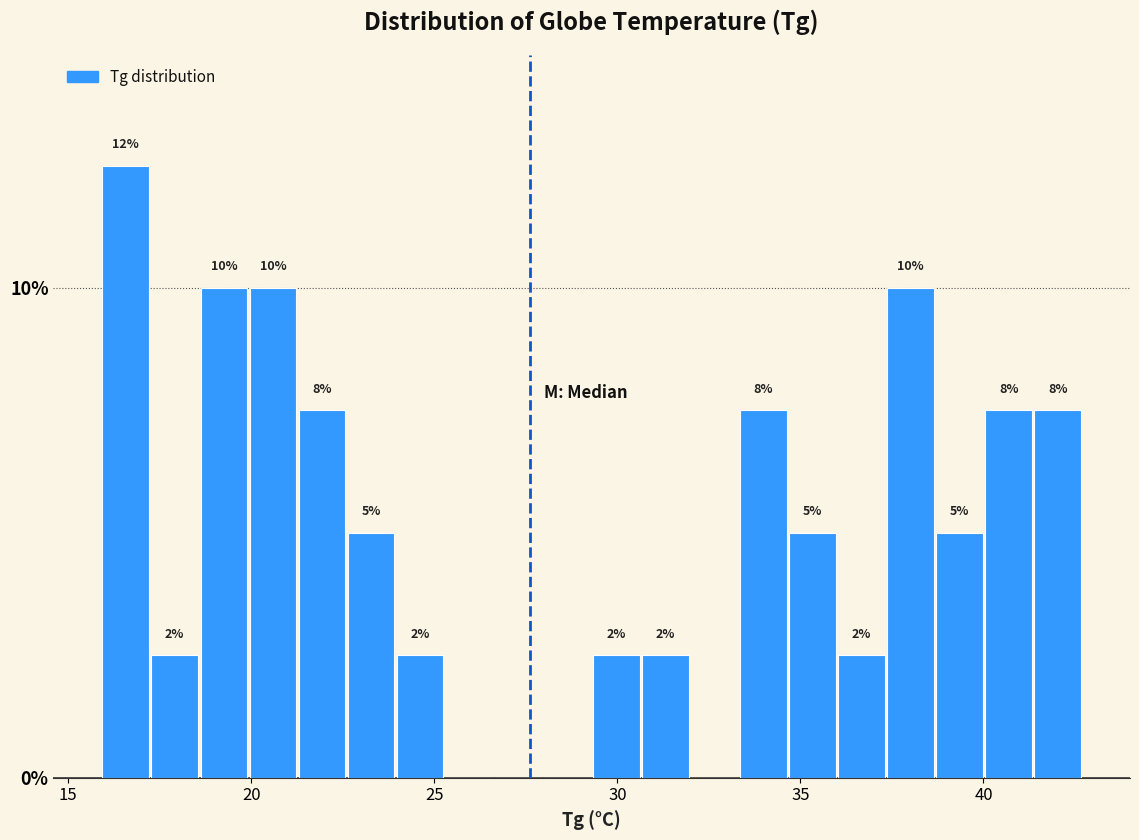

Read against the x-axis, roughly where is the centre of the tallest bar?

16.5